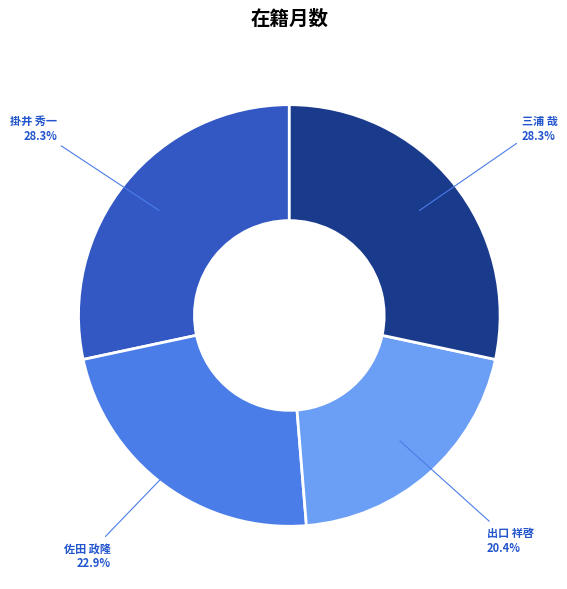

What is the ratio of the value at 佐田 政隆 to the value at 掛井 秀一?

0.8